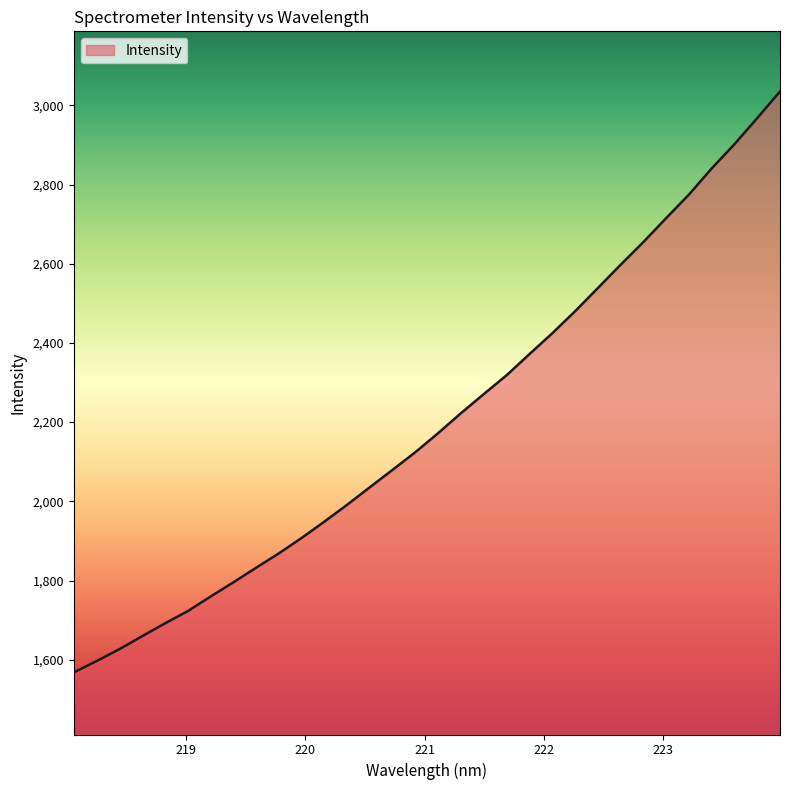

What is the greatest value displayed?

3035.1